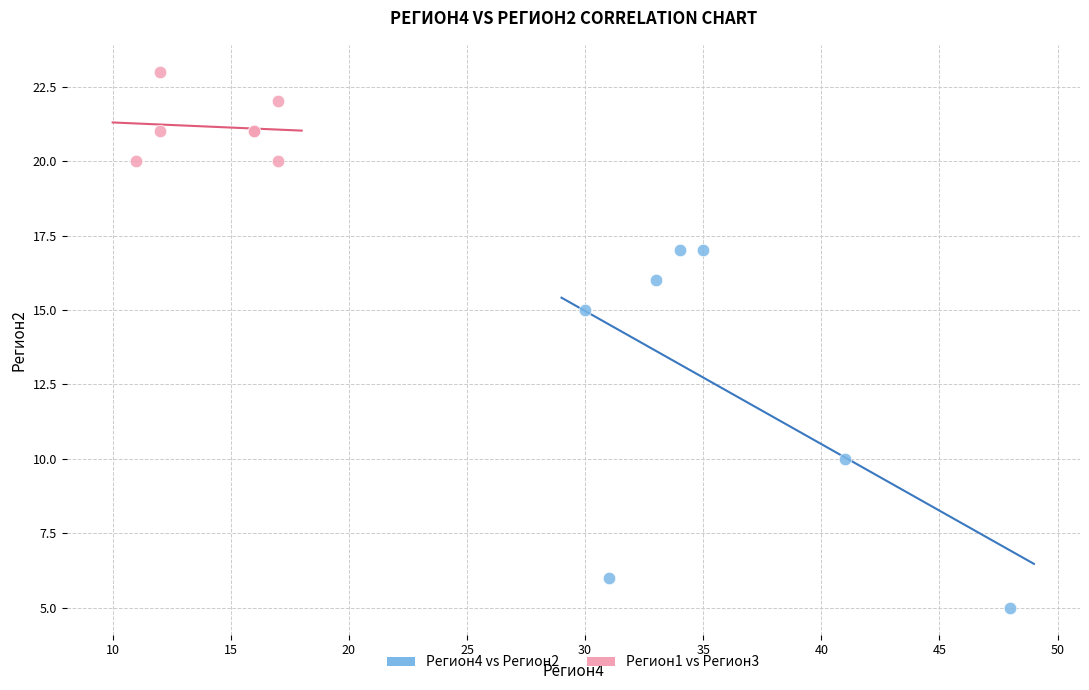

Which series contains the lowest Y value?

Регион4 vs Регион2